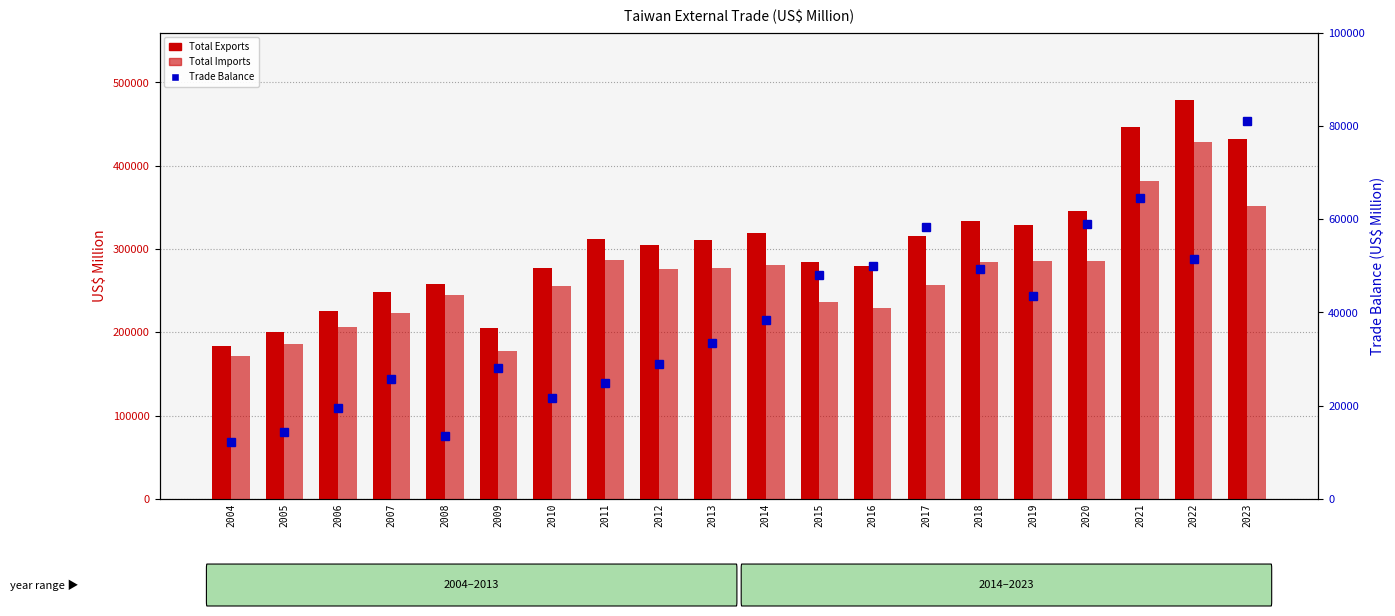

Is the value of Total Imports at 2011 greater than the value of Total Exports at 2017?

No